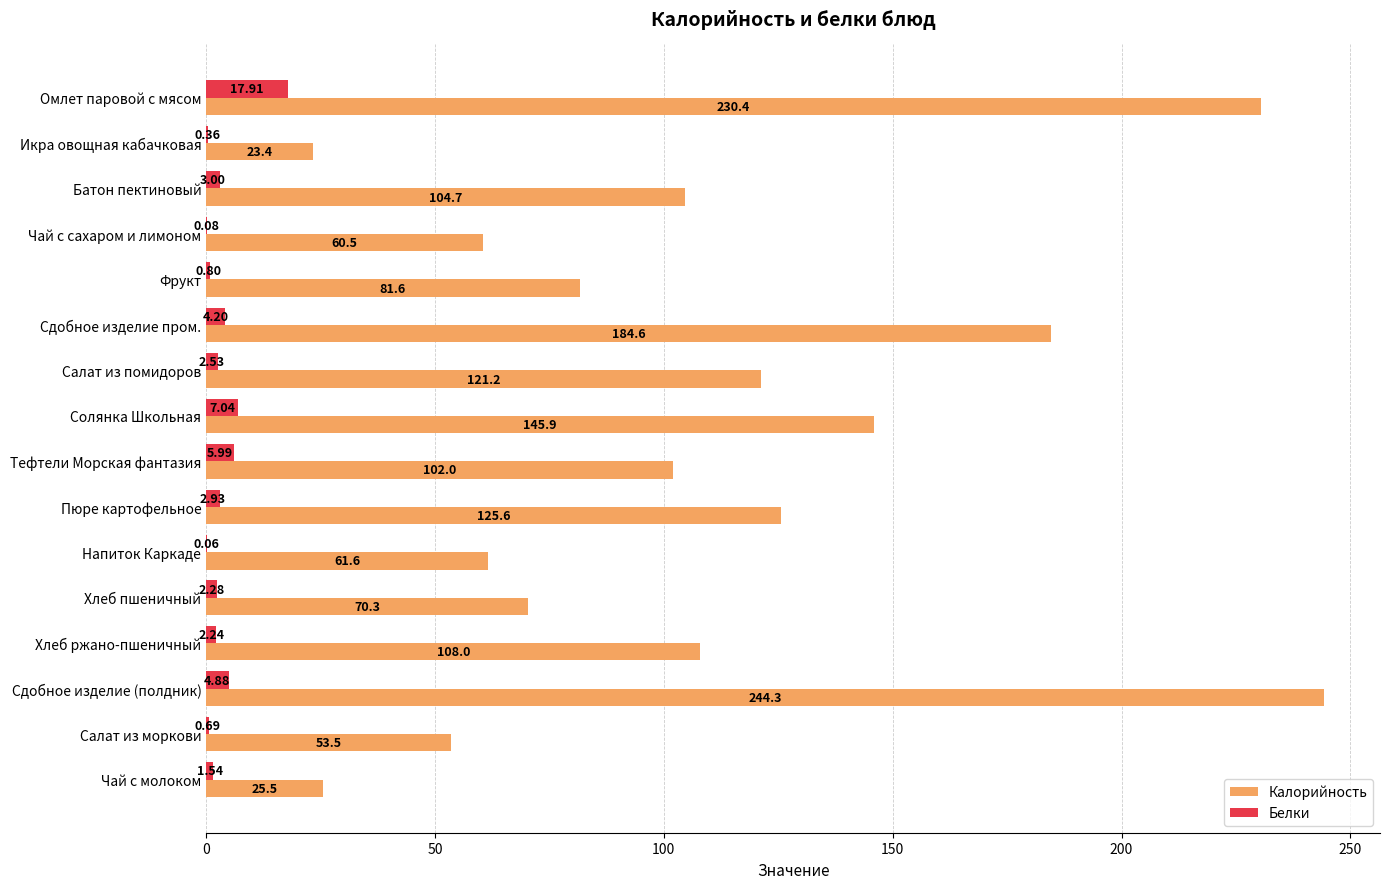

Which series has the largest total across all categories?

Калорийность